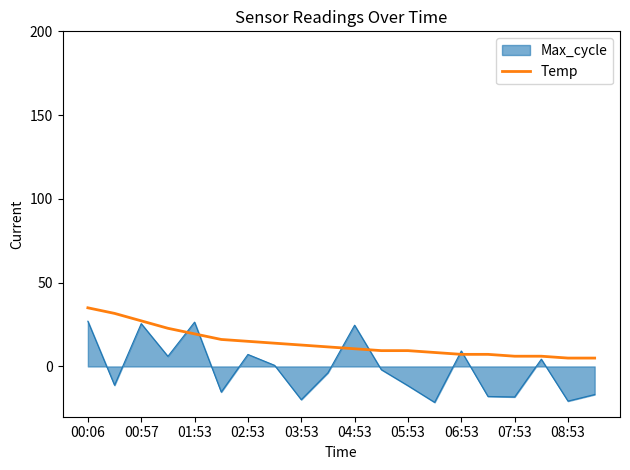

What is the minimum value for Max_cycle?

-21.4